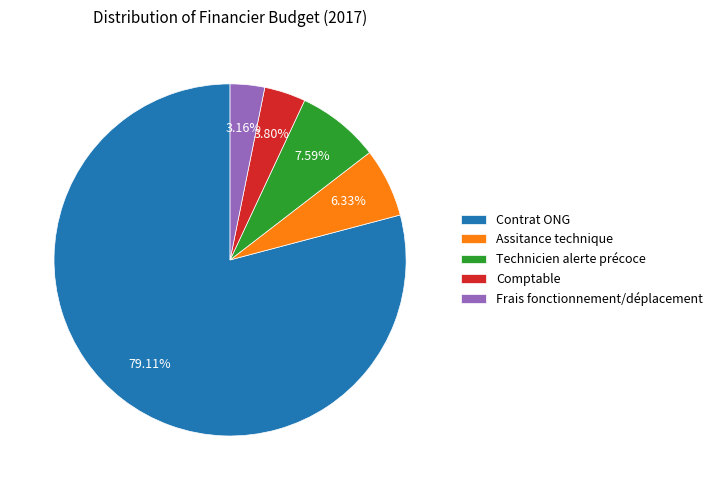

What is the majority slice?

Contrat ONG